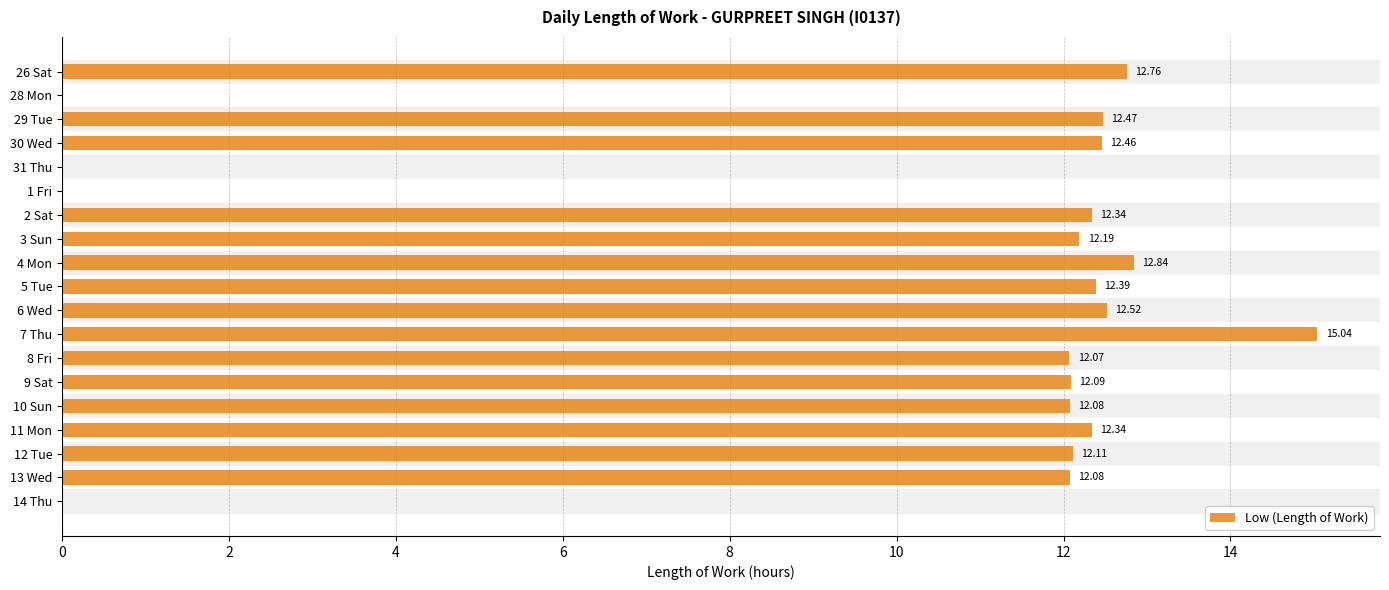

What is the change in value from 26 Sat to 4 Mon?

+0.1